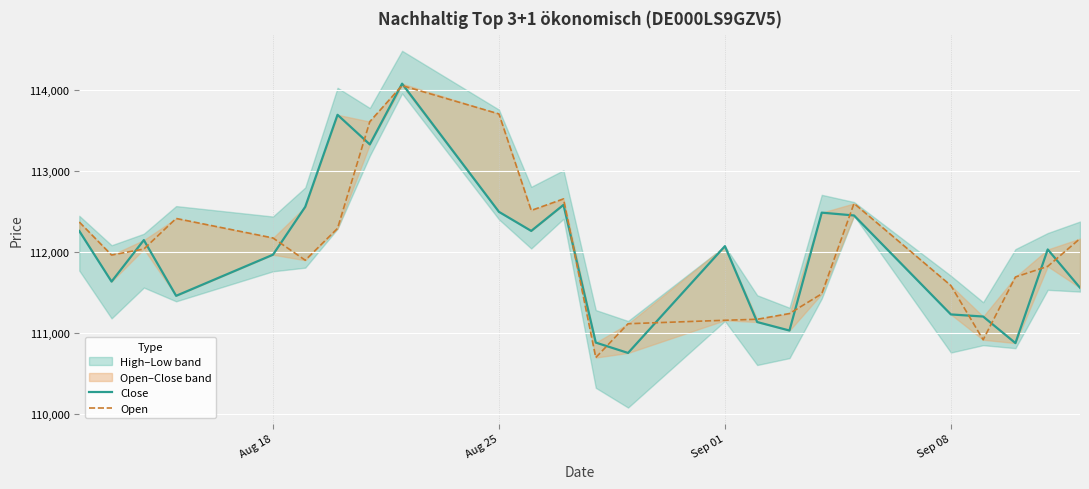

How many data points in Close are above 112069?

11